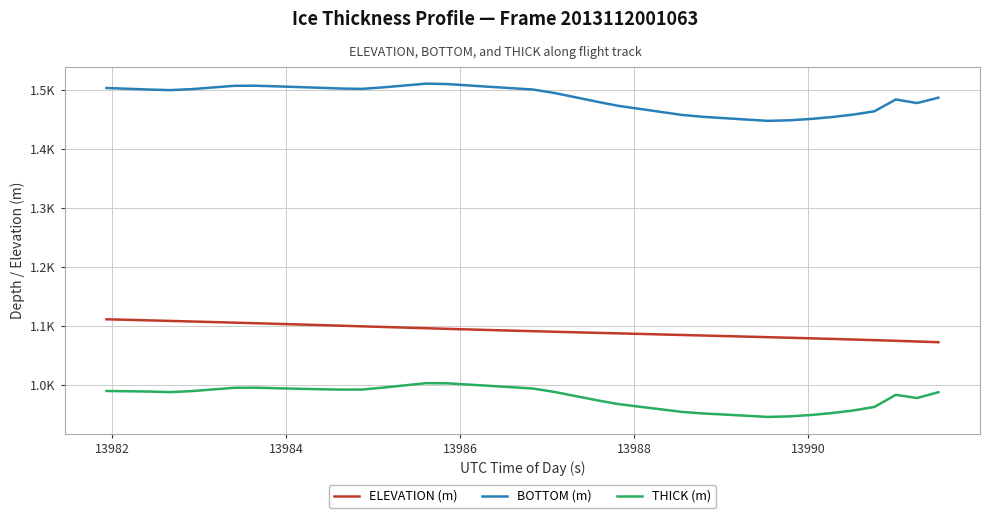

Which series has the largest total across all categories?

BOTTOM (m)